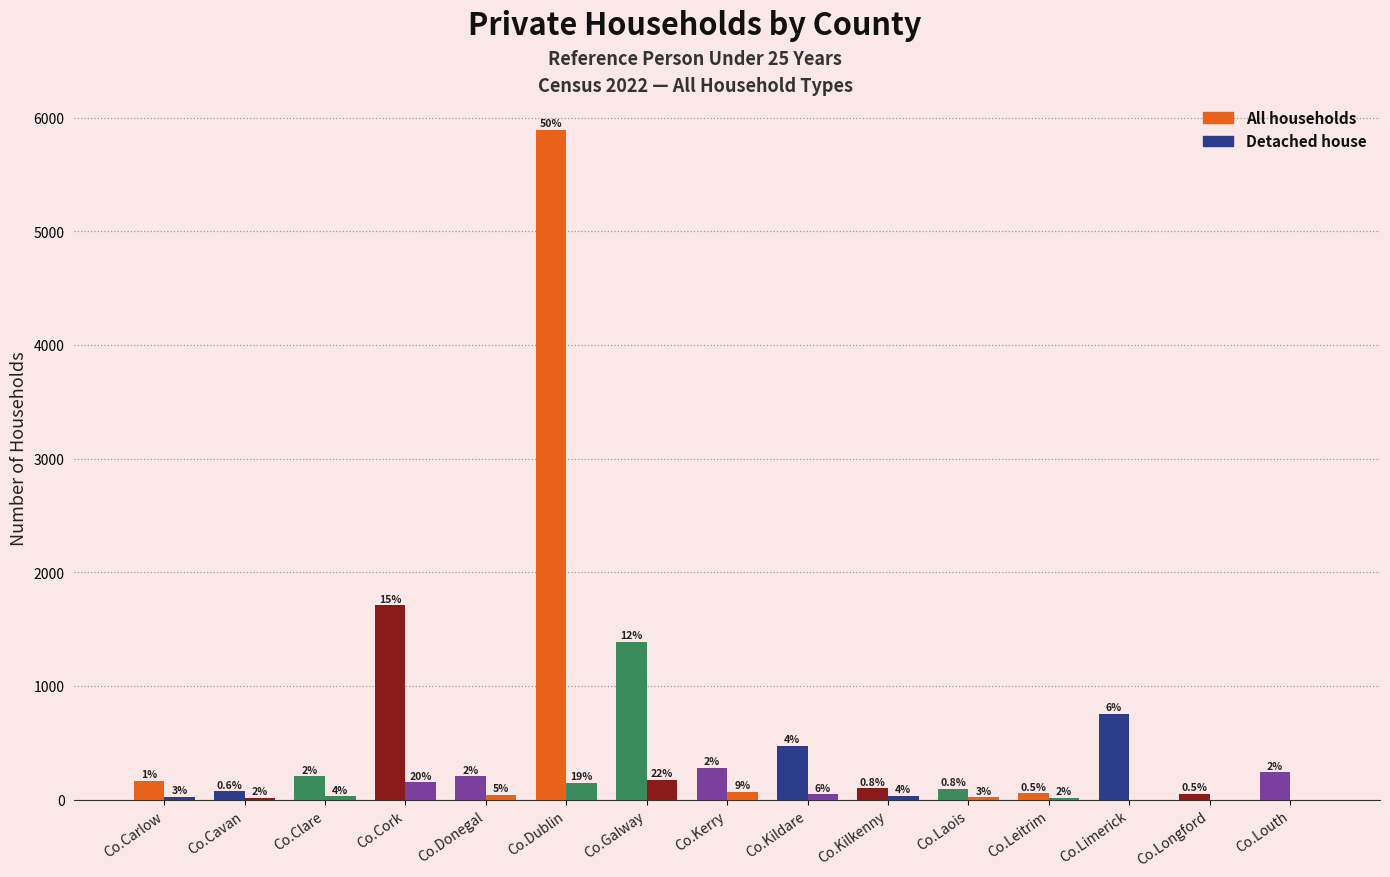

What is the label of the 7th bar from the left?

Co.Galway